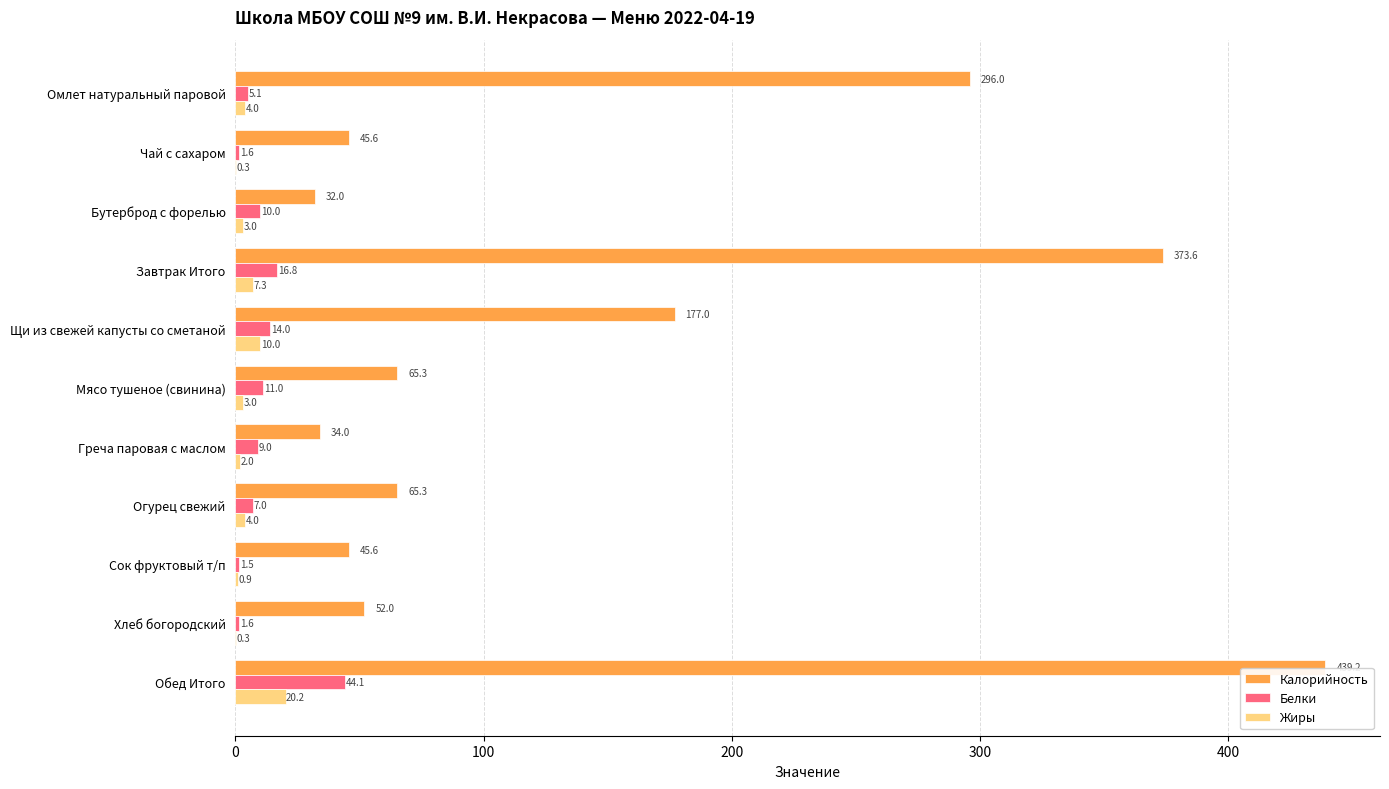

Which series changed the most between Мясо тушеное (свинина) and Обед Итого?

Калорийность